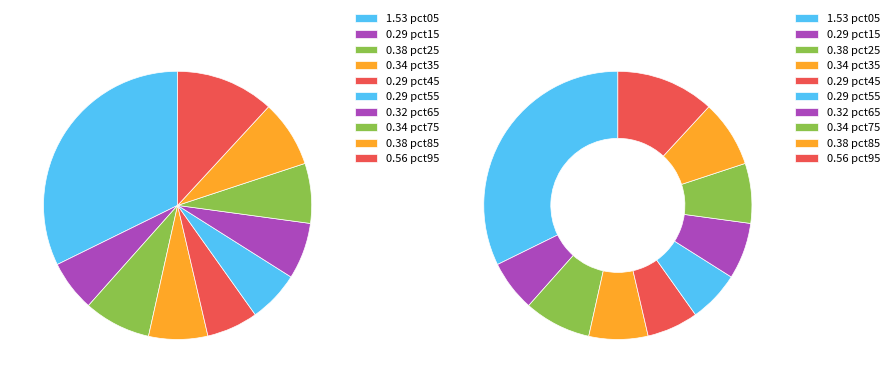

Approximately how many times larger is the value at pct75 compared to pct05?

0.2